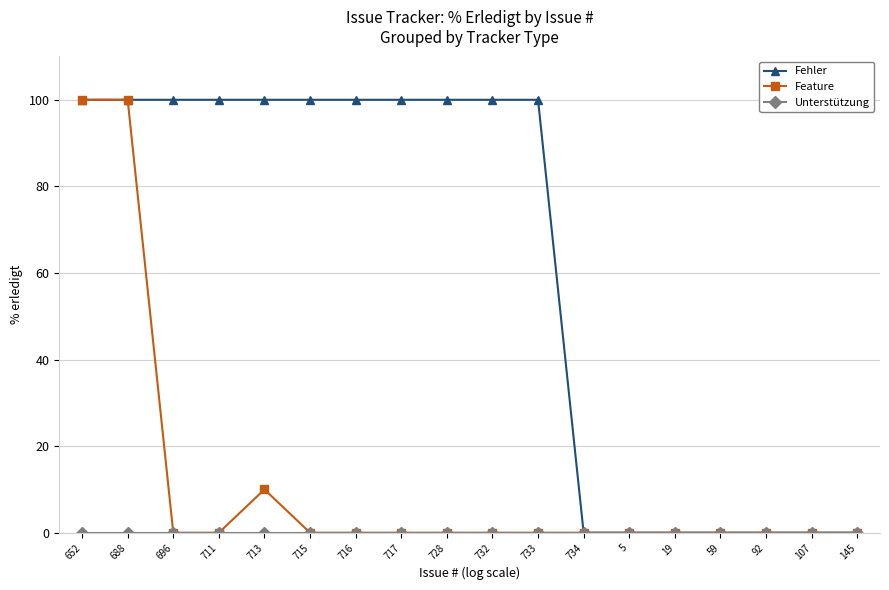

True or false: Feature has more than 0 interior local peaks.

True